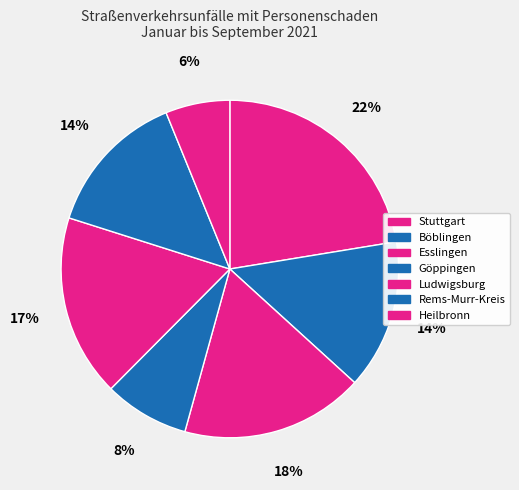

To the nearest percent, what portion does Heilbronn represent?

6%